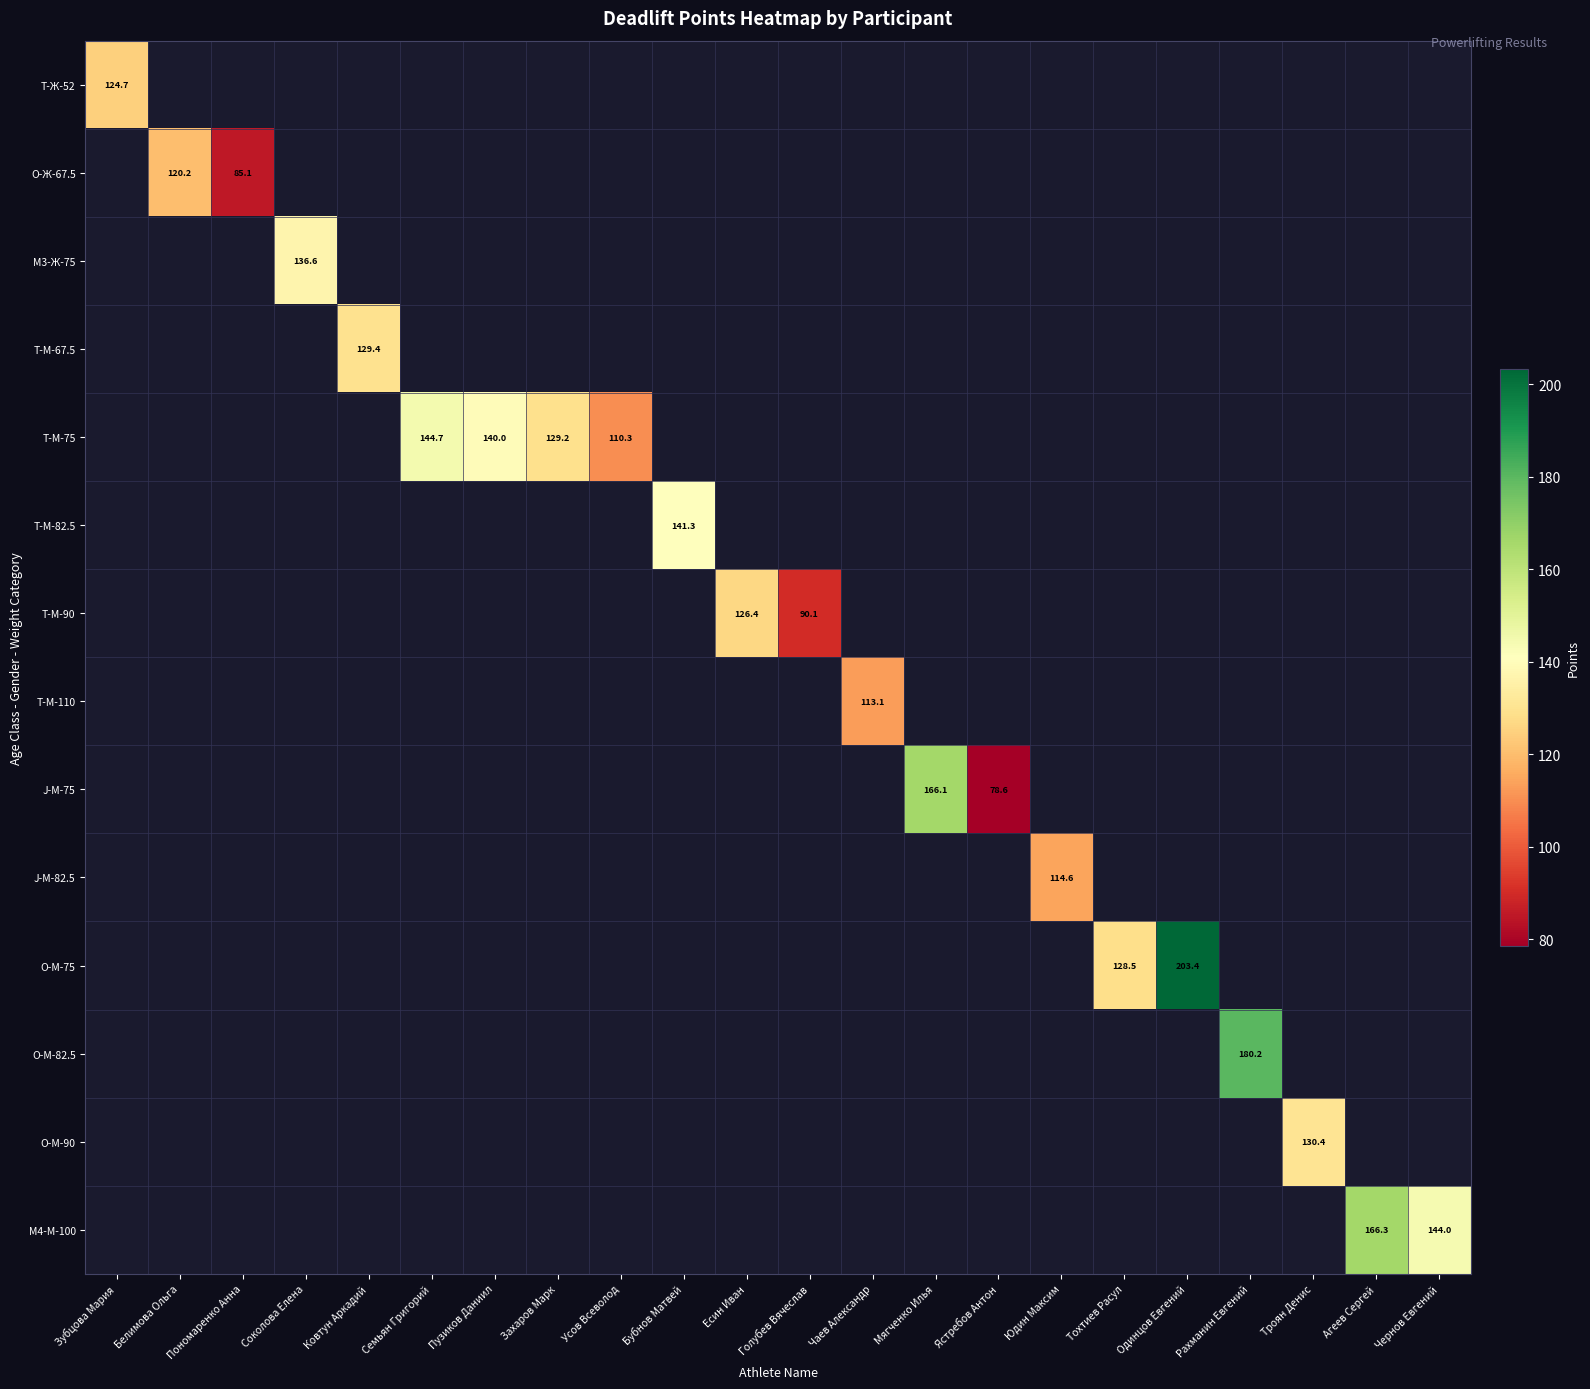

Which has a higher value, Тохтиев Расул or Соколова Елена?

Соколова Елена